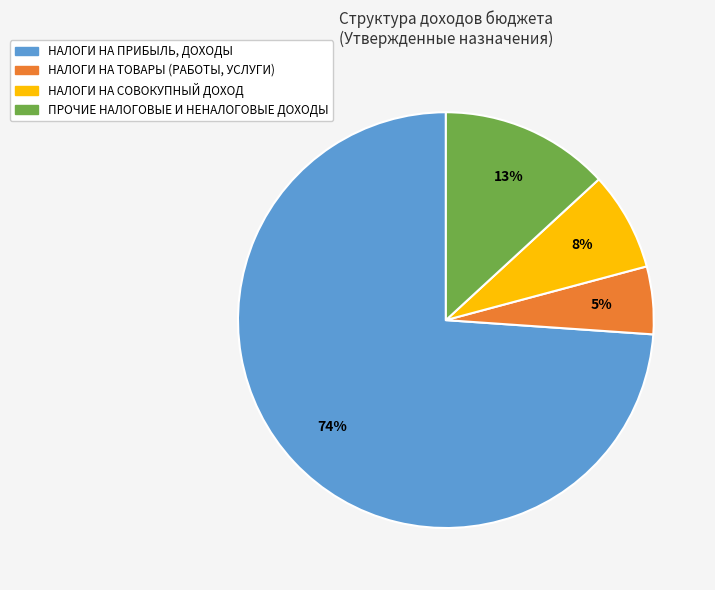

How many segments does this pie chart have?

4